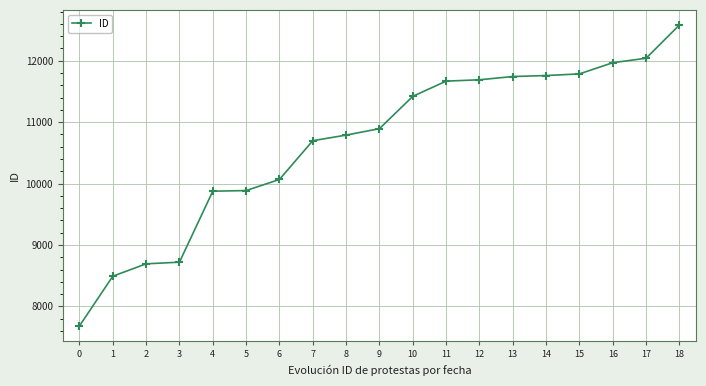

What is the minimum value shown in the chart?

7681